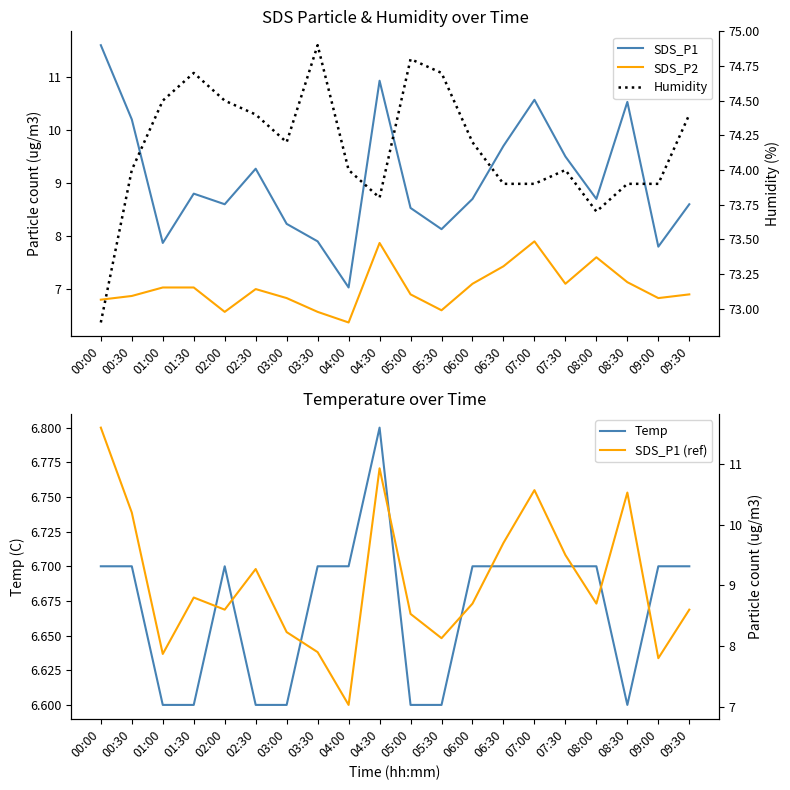

In SDS_P1, how many points are lower than both neighbors (excluding endpoints)?

6